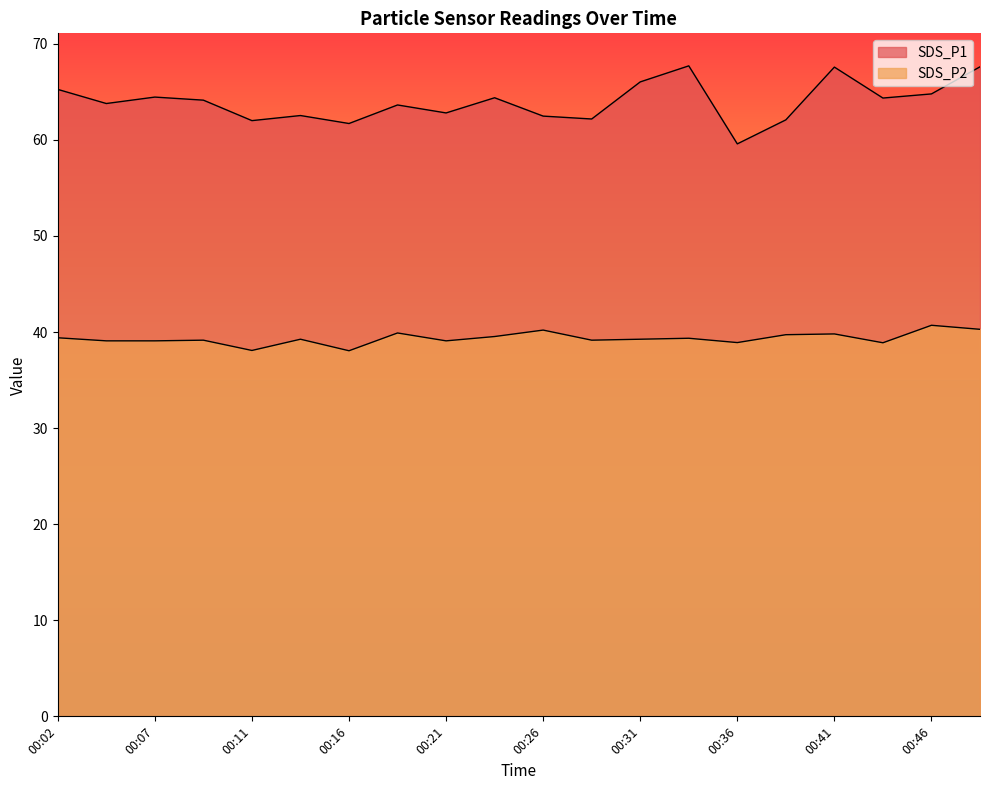

Is it true that SDS_P1 equals 37.3 at 00:07?

False